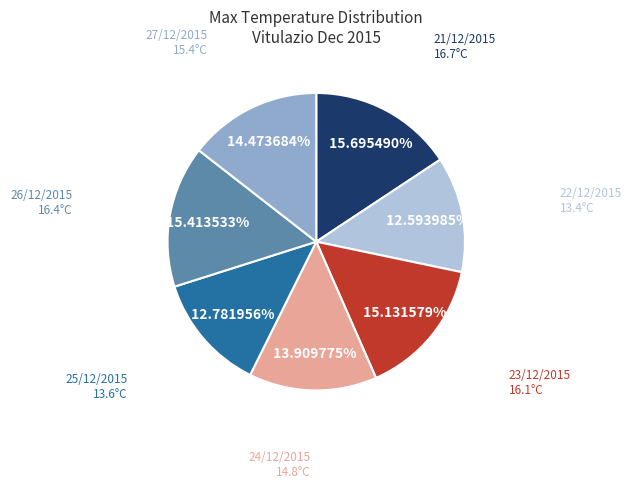

The 27/12/2015 slice represents 1% of the pie. True or false?

False